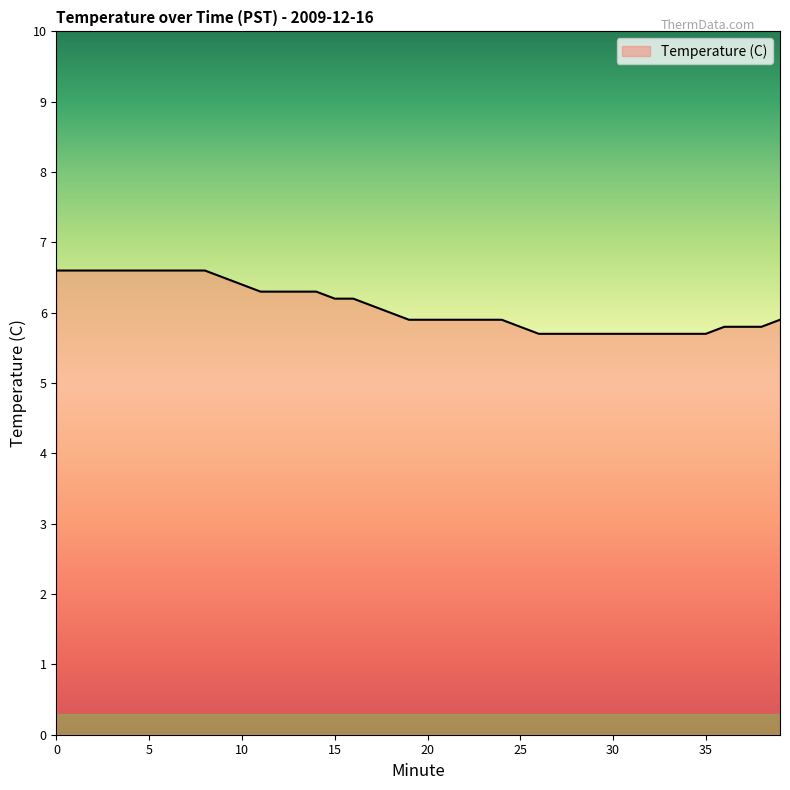

What is the maximum value shown in the chart?

6.6